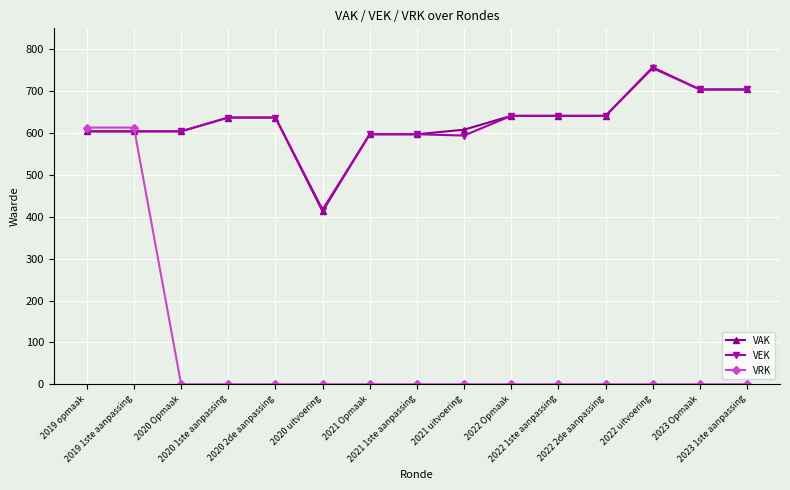

What is the spread (max minus min) of values at 2021 1ste aanpassing?

597